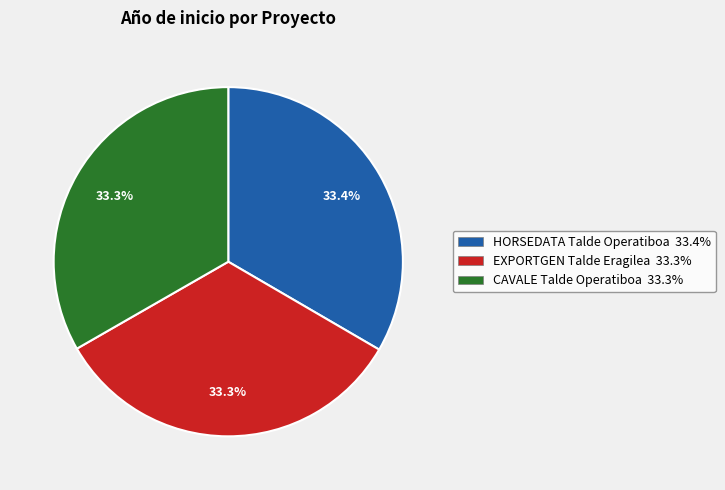

What is the ratio of the value at EXPORTGEN Talde Eragilea 33.3% to the value at CAVALE Talde Operatiboa 33.3%?

1.0